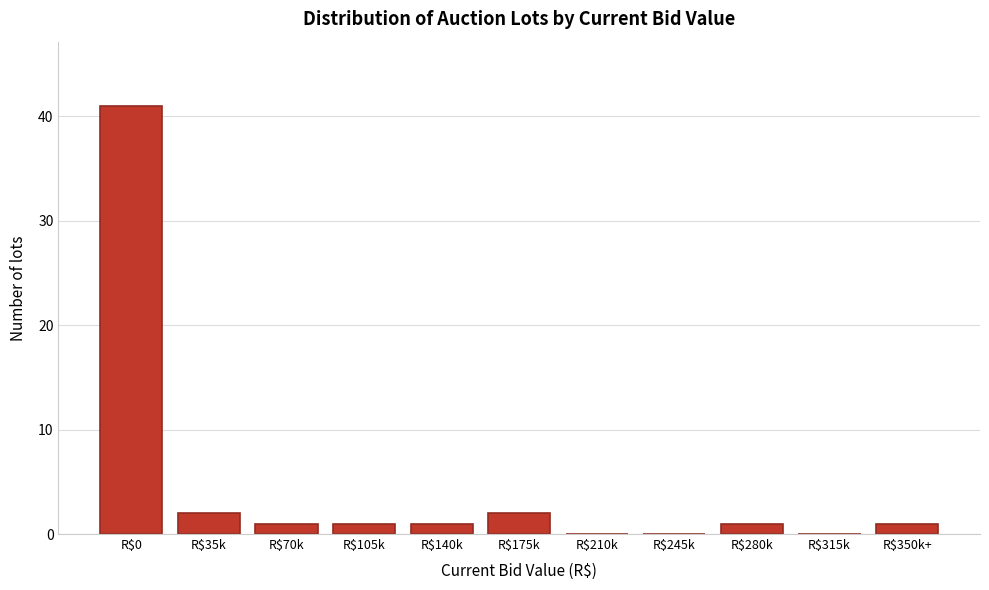

At which category does the chart reach its peak across all series?

R$0